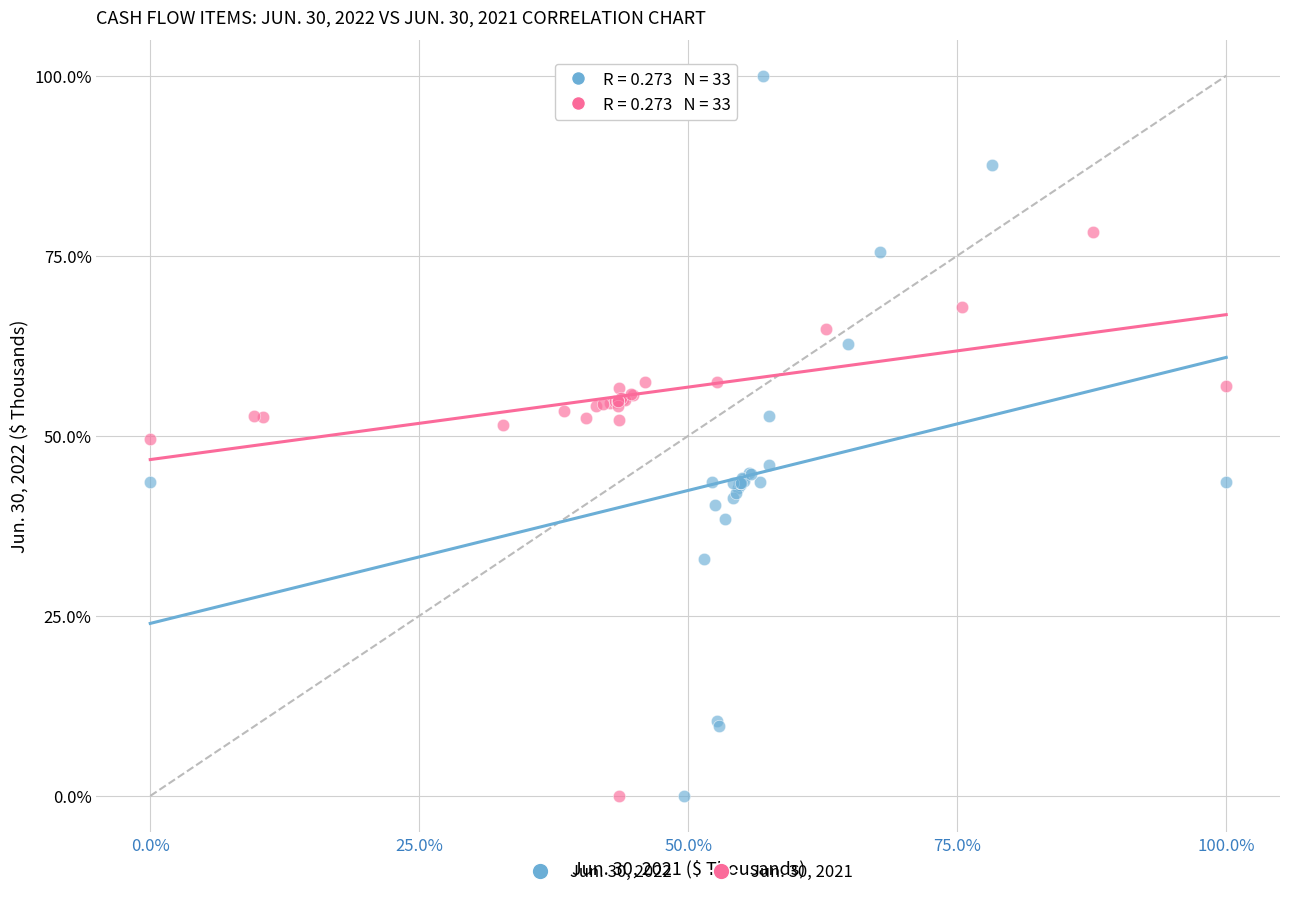

What are all the series names shown in the legend?

Jun. 30, 2022, Jun. 30, 2021